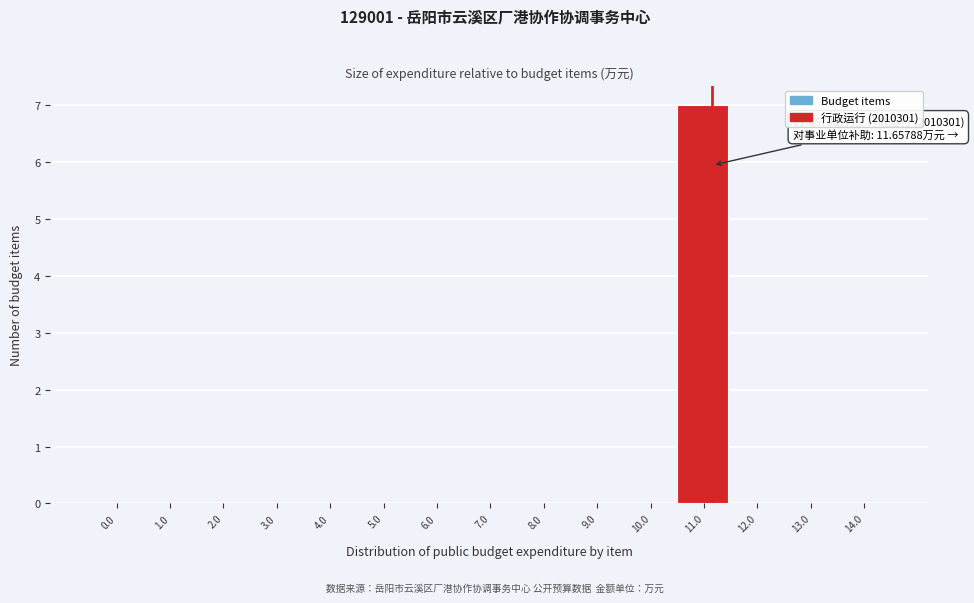

Reading left to right, list all the values displayed in this chart.

0.0=0	1.0=0	2.0=0	3.0=0	4.0=0	5.0=0	6.0=0	7.0=0	8.0=0	9.0=0	10.0=0	11.0=7	12.0=0	13.0=0	14.0=0